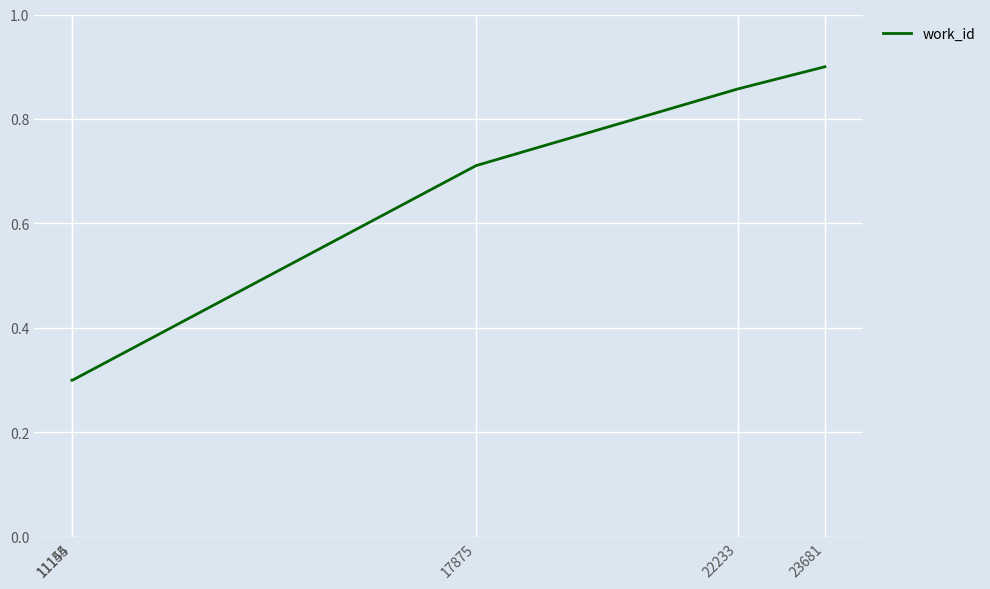

What is the smallest value displayed?

0.3